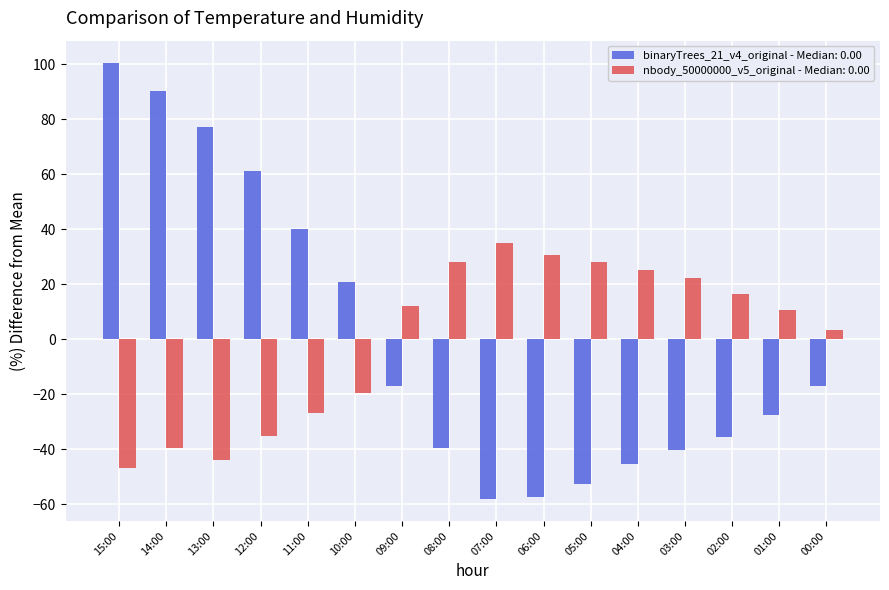

True or false: nbody_50000000_v5_original - Median: 0.00 has a value of 7.0 at 02:00.

False